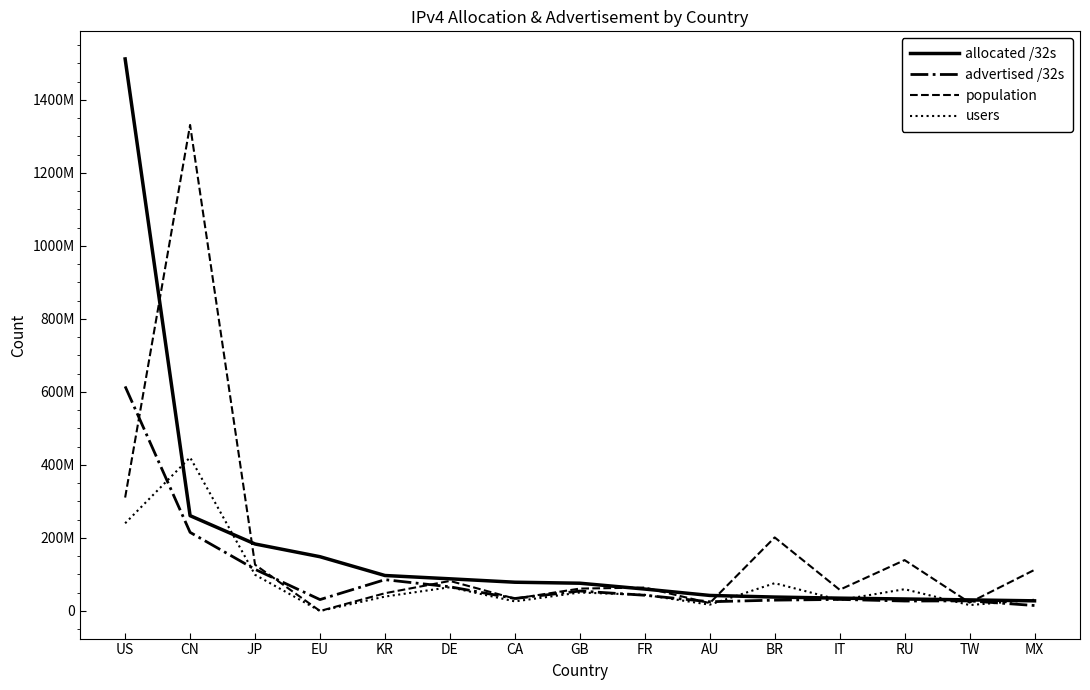

What are all the series names shown in the legend?

allocated /32s, advertised /32s, population, users